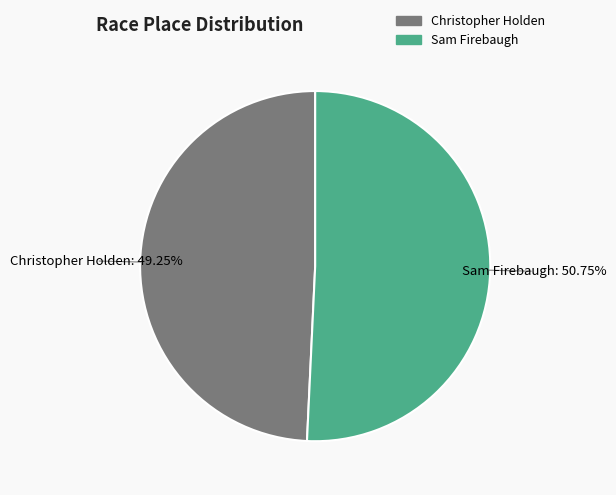

Approximately how many times larger is the value at Sam Firebaugh compared to Christopher Holden?

1.0